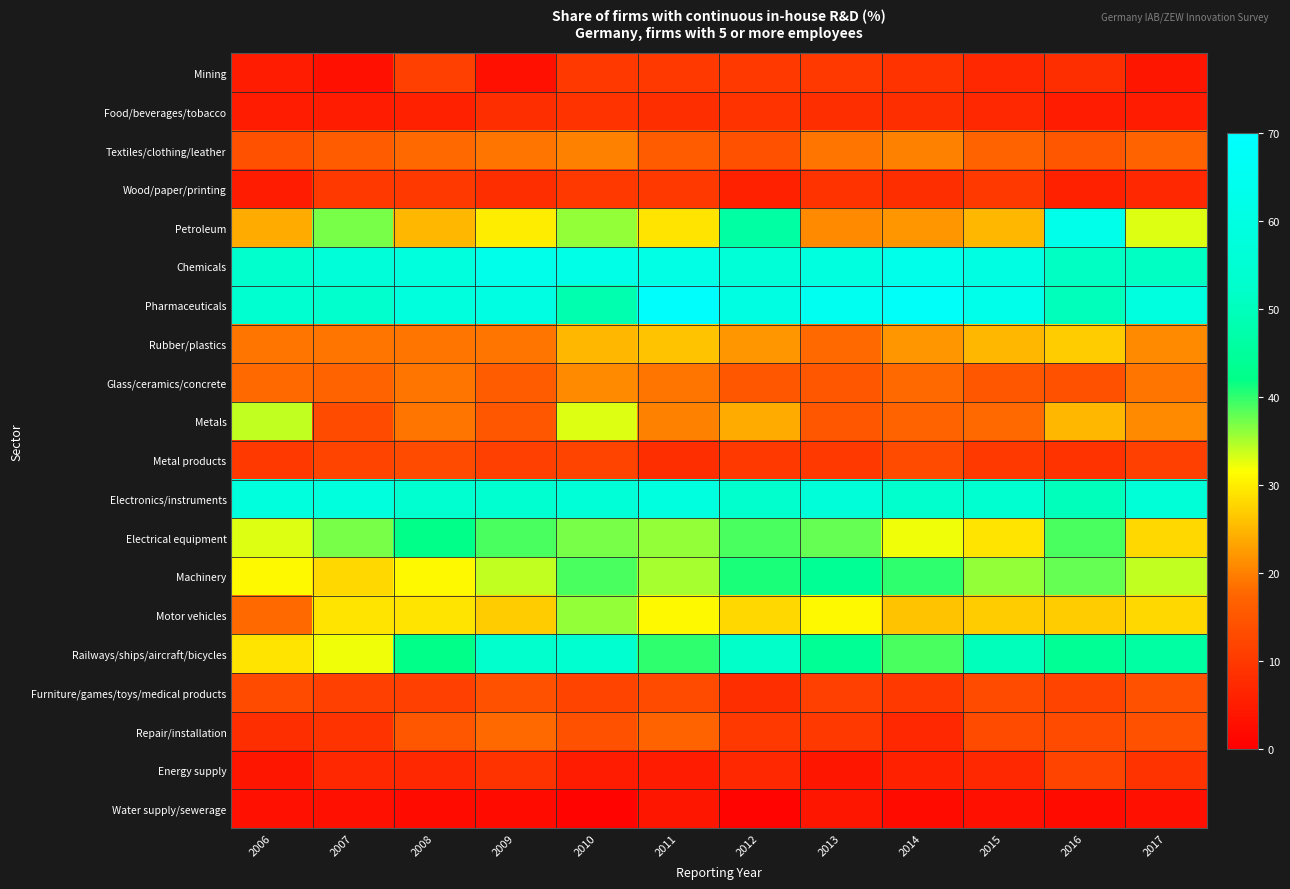

What is the spread (max minus min) of values at 2008?

56